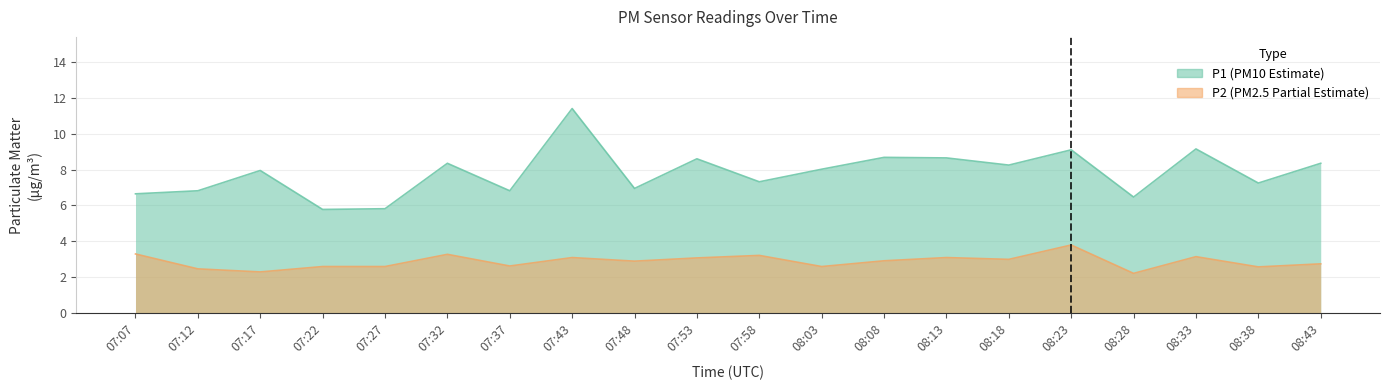

The P1 series shows 9.2 at 08:33. True or false?

True